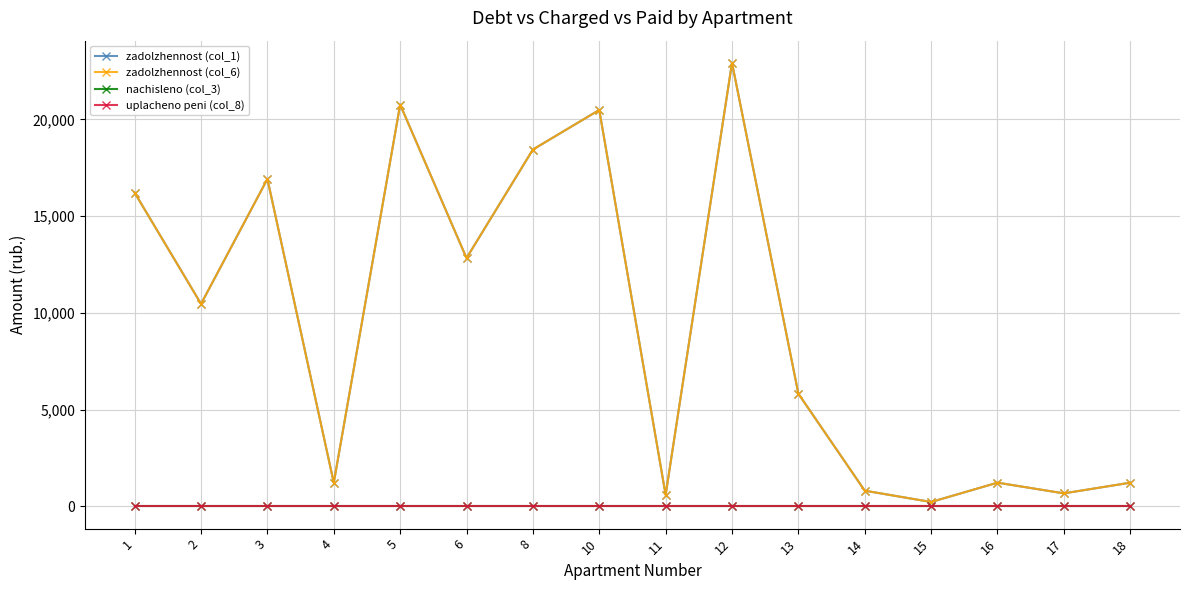

In zadolzhennost (col_6), how many points are lower than both neighbors (excluding endpoints)?

6